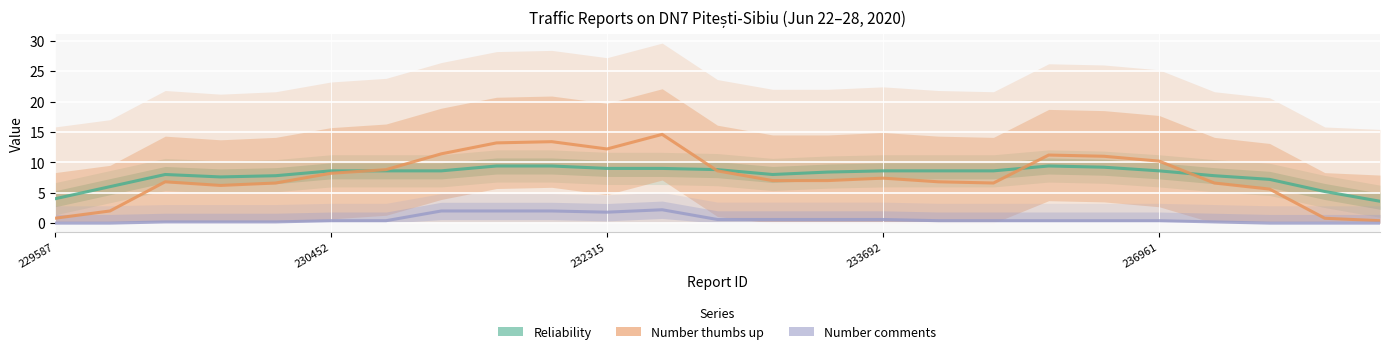

What is the difference between the maximum and minimum values in the Number thumbs up series?

14.2